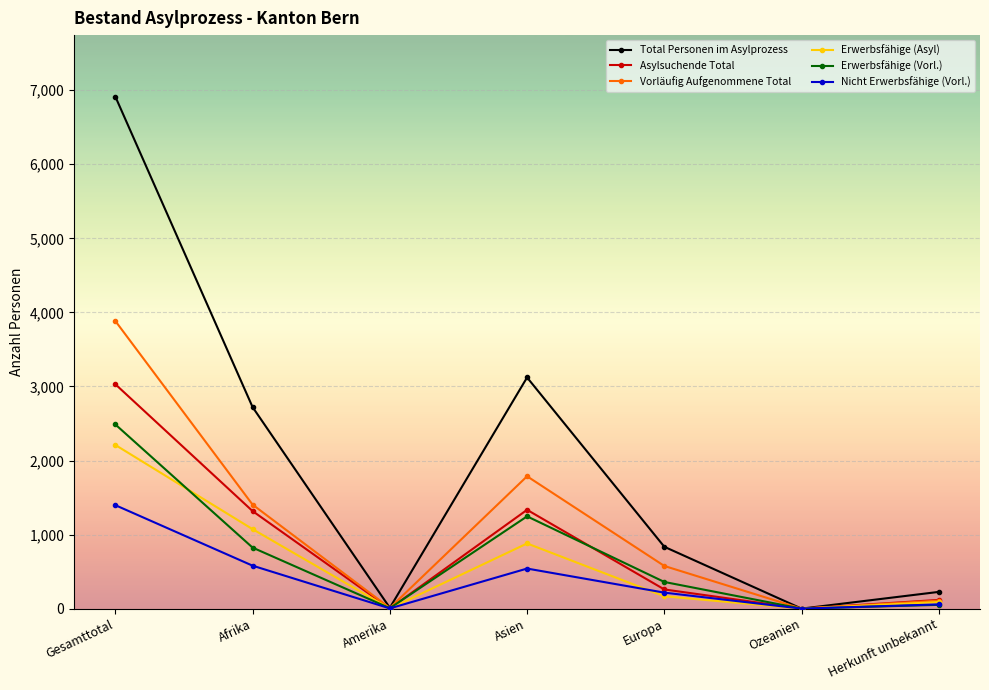

True or false: Nicht Erwerbsfähige (Vorl.) has a value of 2331 at Gesamttotal.

False